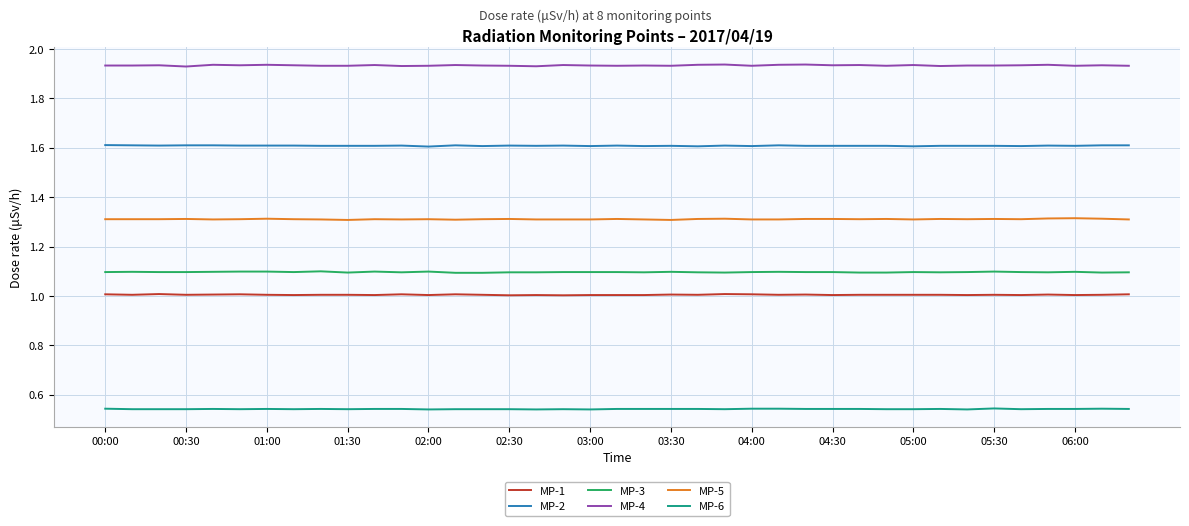

Which series has the largest total across all categories?

MP-4